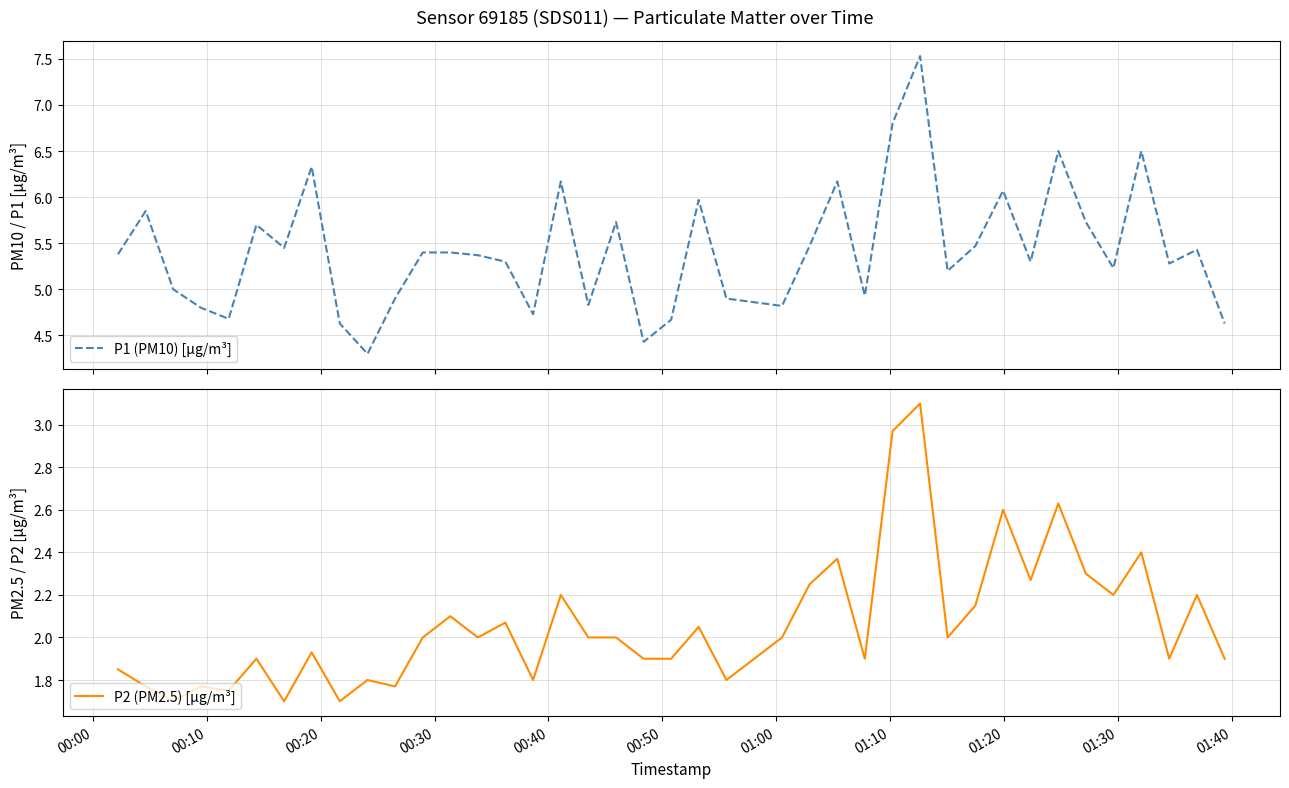

What is the maximum value for P2 (PM2.5) [µg/m³]?

3.1